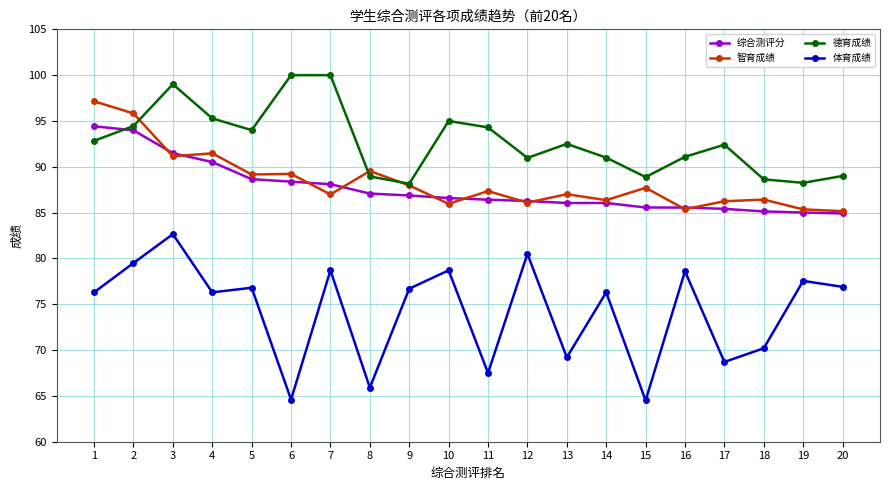

What is the minimum value shown in the chart?

64.5